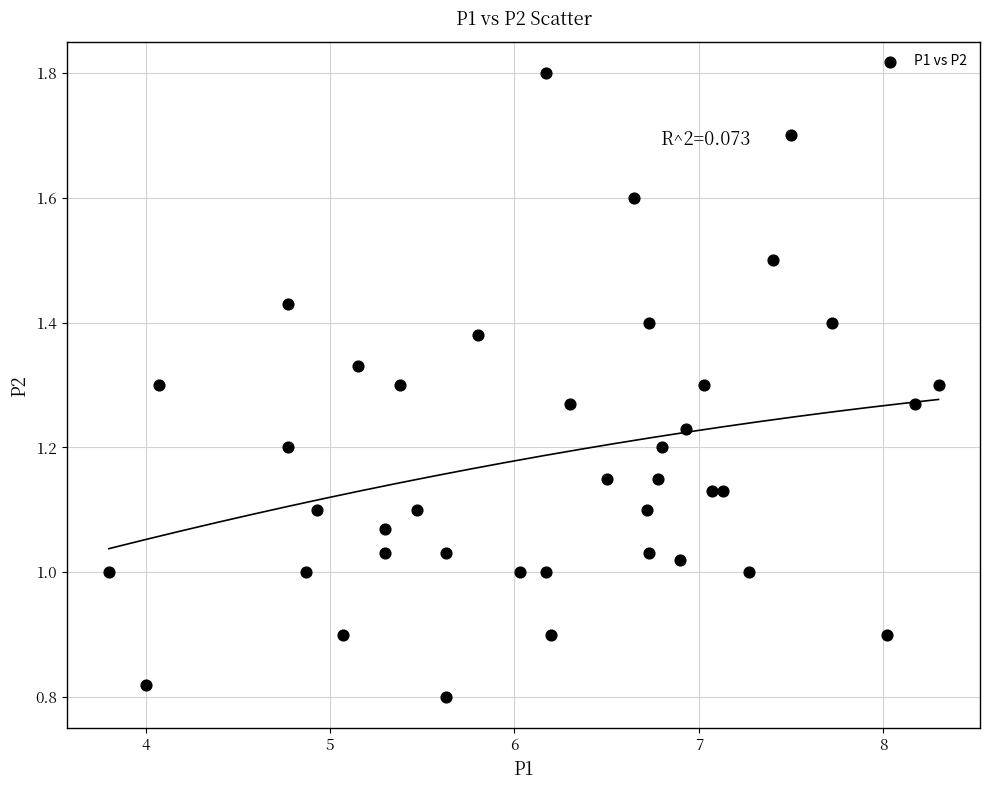

Count the number of points in this scatter plot.

40